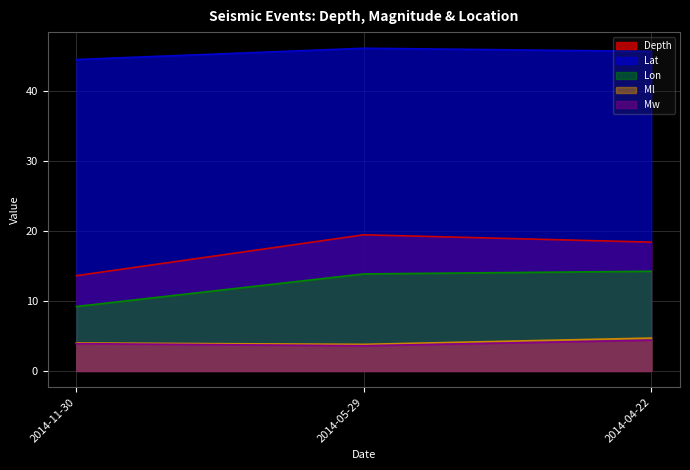

Reading left to right, extract all data points from this chart.

Depth: 13.6	19.4	18.4
Ml: 4.0	3.8	4.7
Mw: 3.9	3.6	4.4
Lat: 44.5	46.1	45.7
Lon: 9.2	13.9	14.2